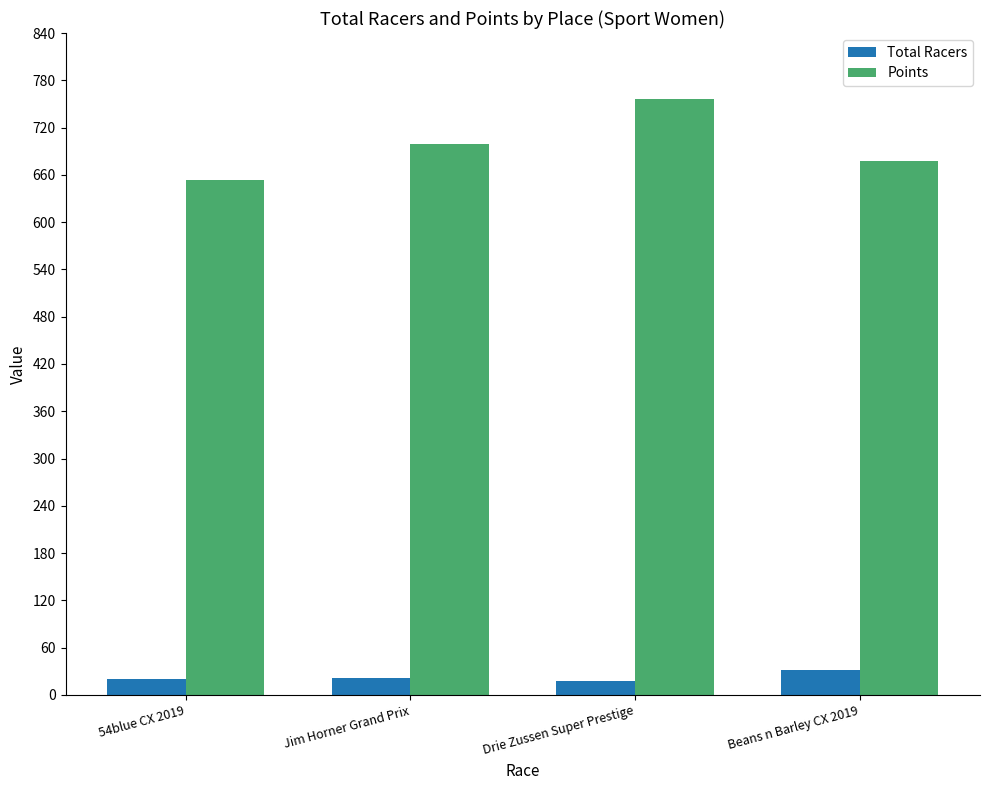

What is the difference between the Points values at Beans n Barley CX 2019 and Drie Zussen Super Prestige?

78.3